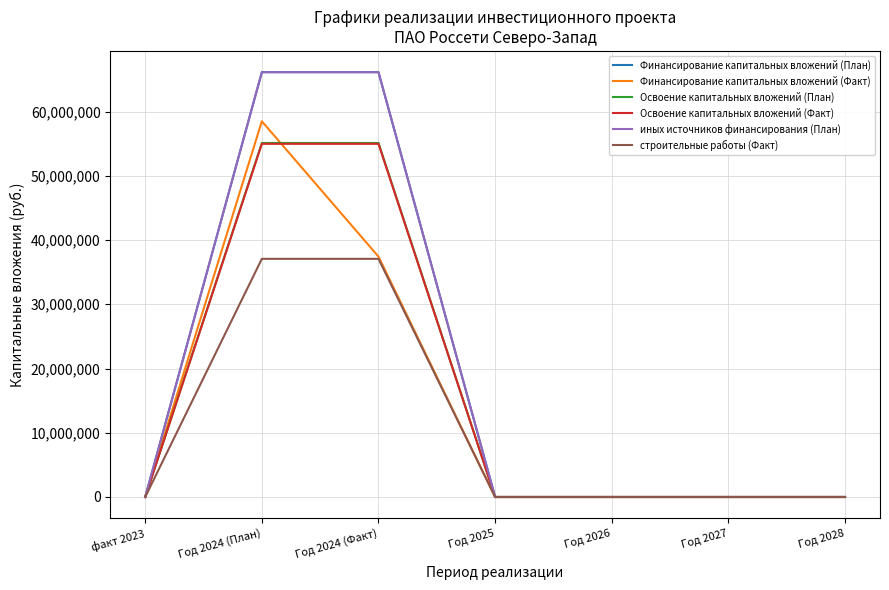

True or false: Освоение капитальных вложений (План) and строительные работы (Факт) intersect in this chart.

False